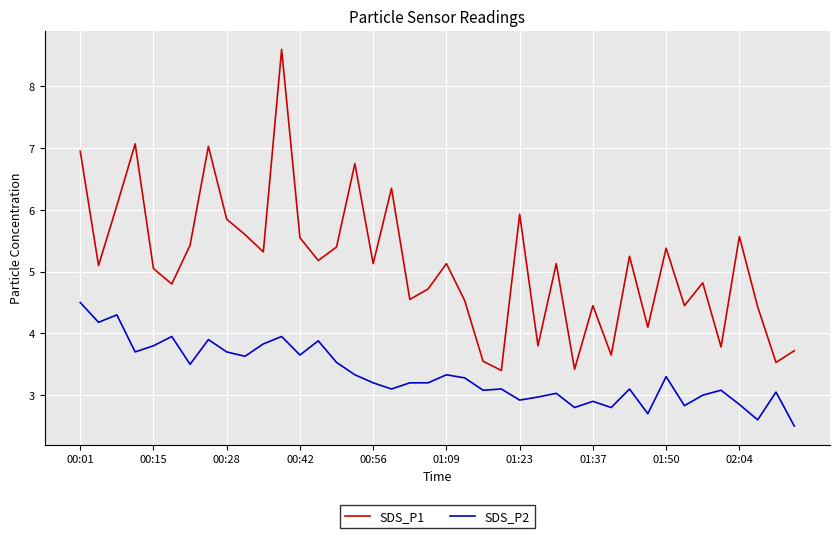

Which series has the largest total across all categories?

SDS_P1